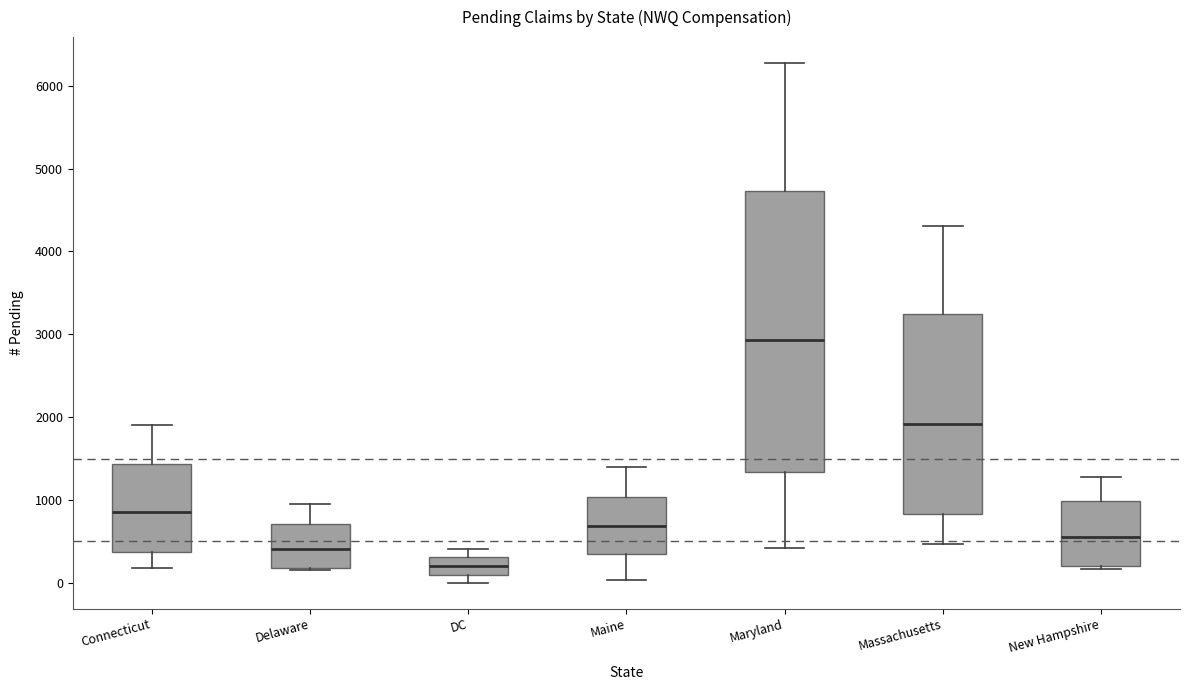

Where is the upper edge of the box for Massachusetts on the y-axis? The values are not printed on the chart, so give them approximately, as read against the axis.

3200